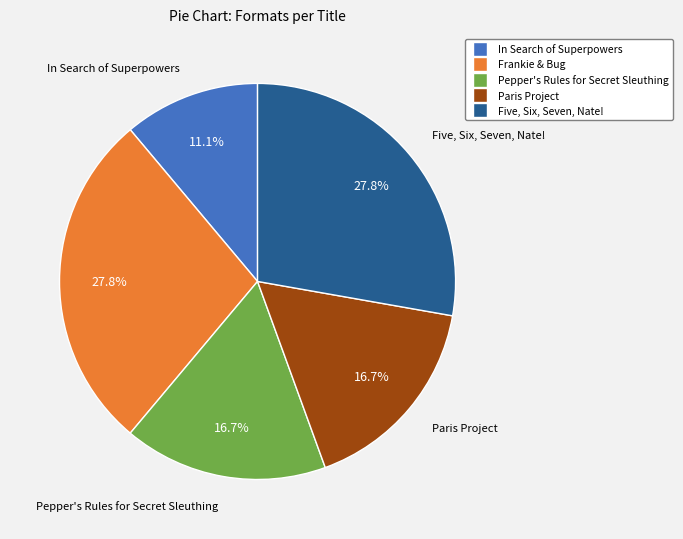

Approximately how many times larger is the value at Frankie & Bug compared to Pepper's Rules for Secret Sleuthing?

1.7